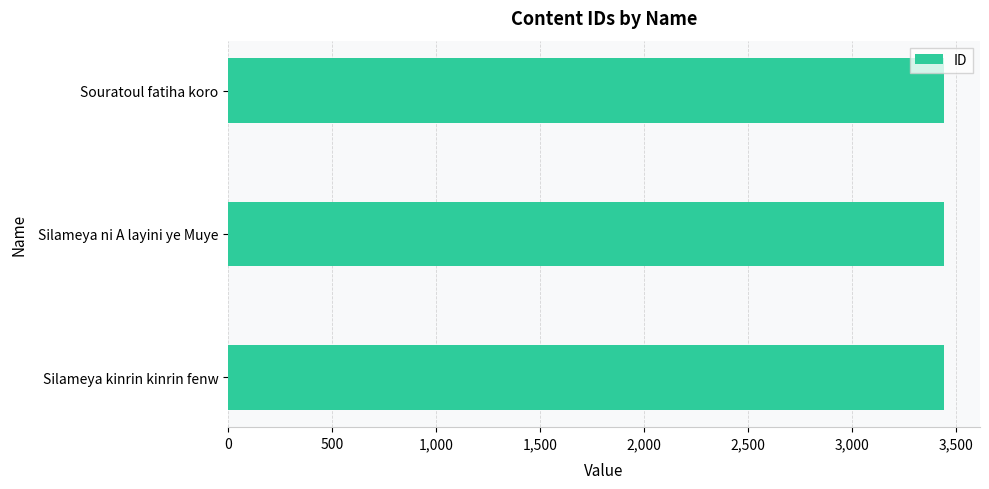

How many values are below 3443?

1